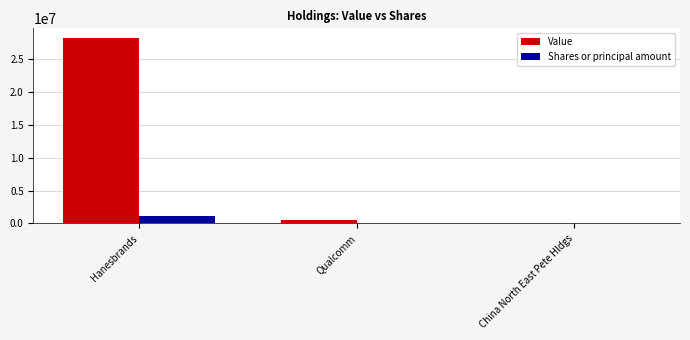

Is it true that Value equals 12879880 at Hanesbrands?

False